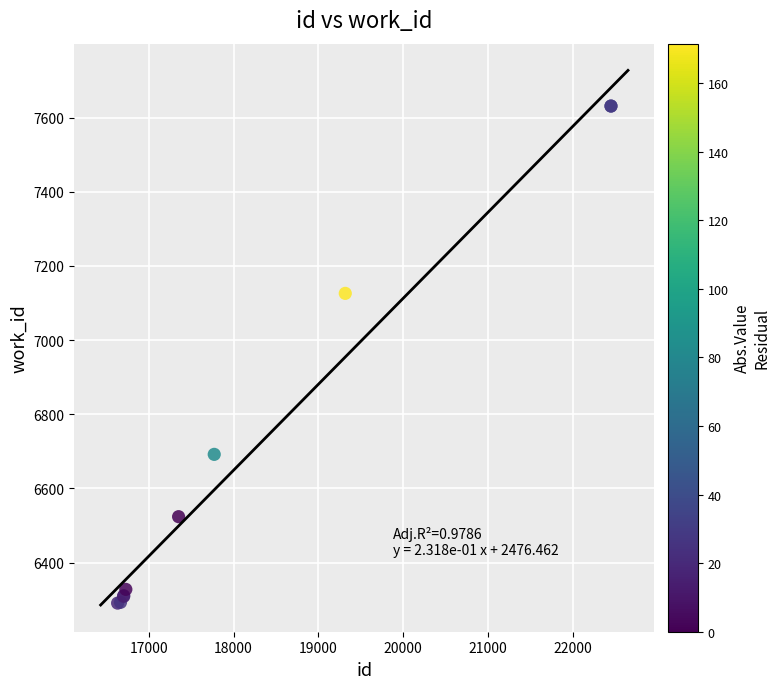

What Y value in the scatter plot is closest to 6961?

7126